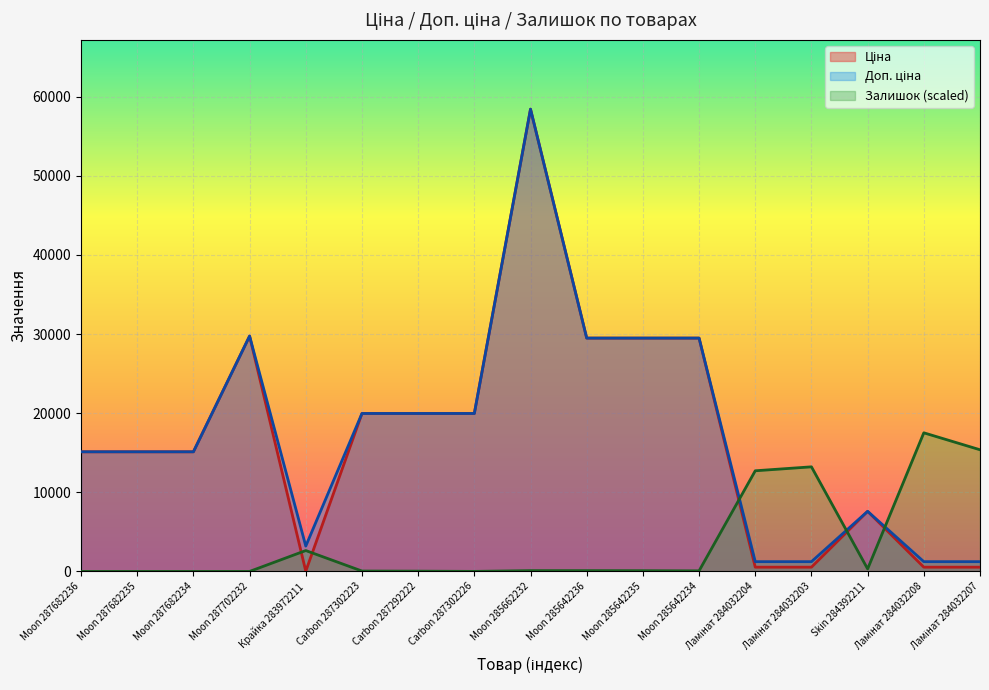

True or false: Доп. ціна and Ціна cross at least once.

False